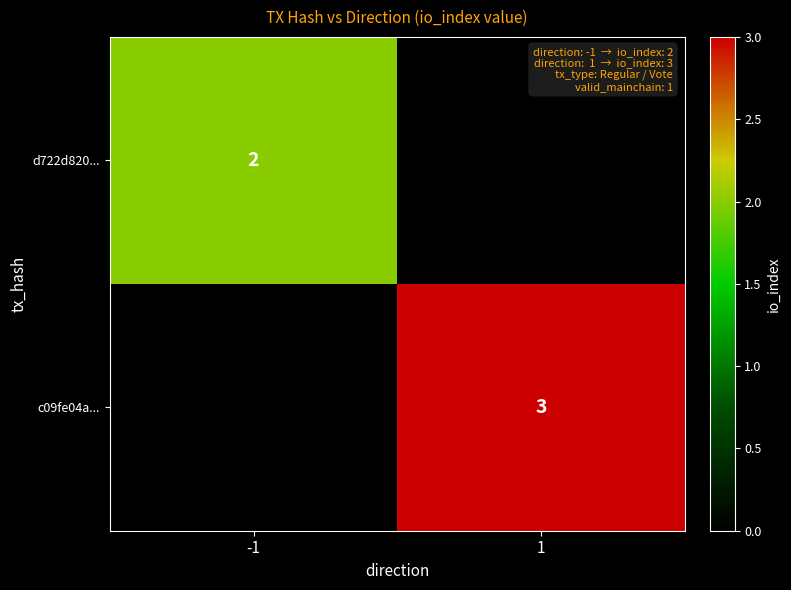

What is the maximum value shown in the chart?

3